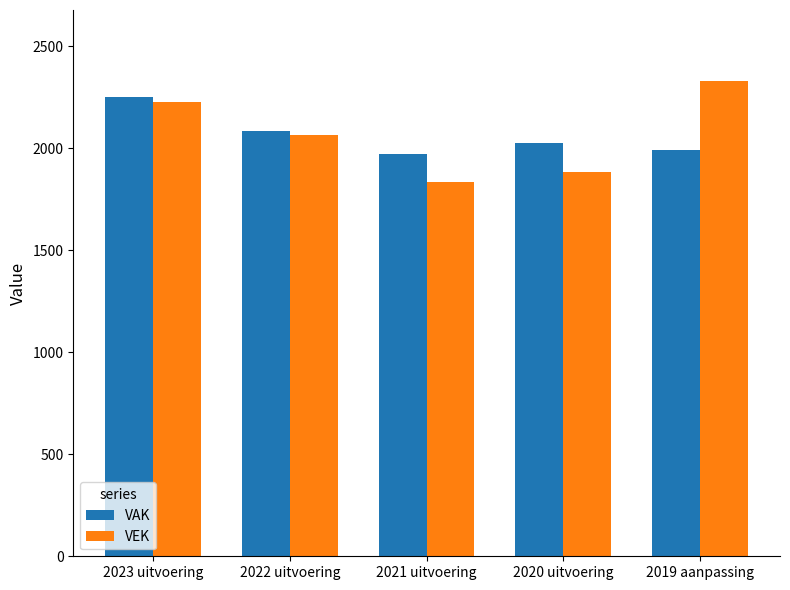

At 2021 uitvoering, list the series in order from largest to smallest.

VAK, VEK